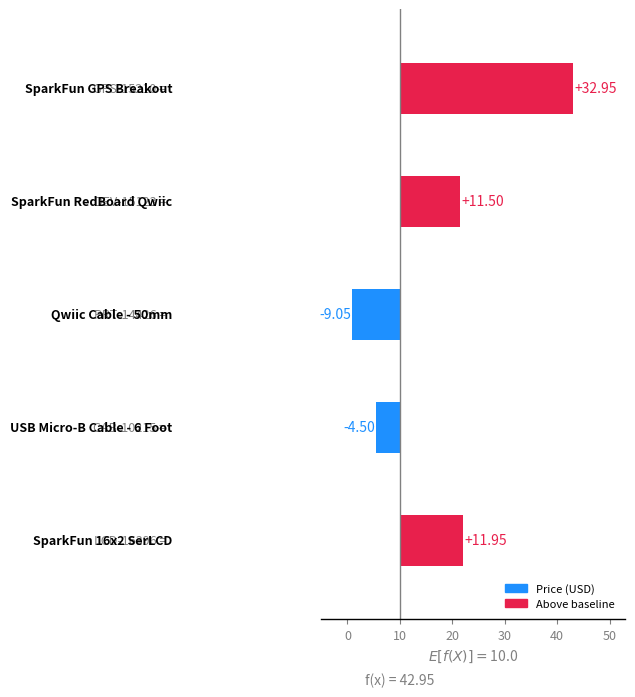

True or false: Quantity has a value of 1.0 at GPS-15210.

True